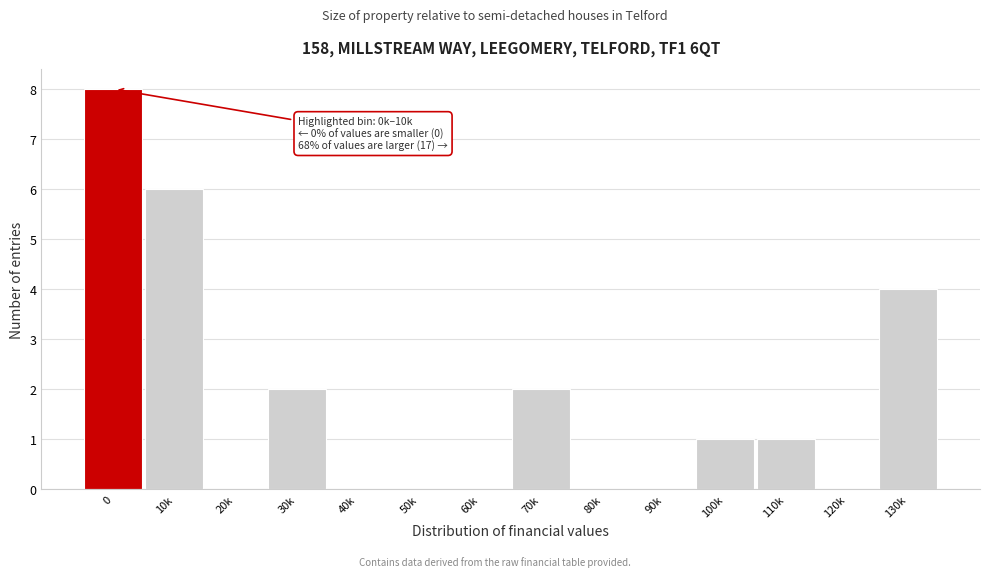

Reading left to right, transcribe all the data shown in this chart.

0=8	10k=6	20k=0	30k=2	40k=0	50k=0	60k=0	70k=2	80k=0	90k=0	100k=1	110k=1	120k=0	130k=4